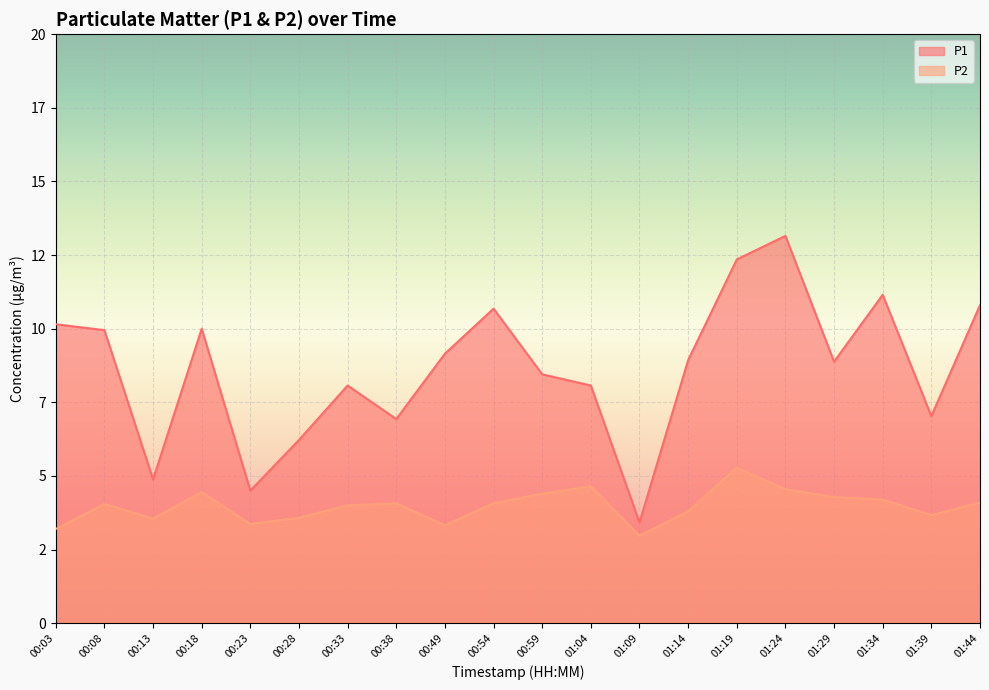

What is the difference between the P2 values at 01:09 and 01:14?

0.8